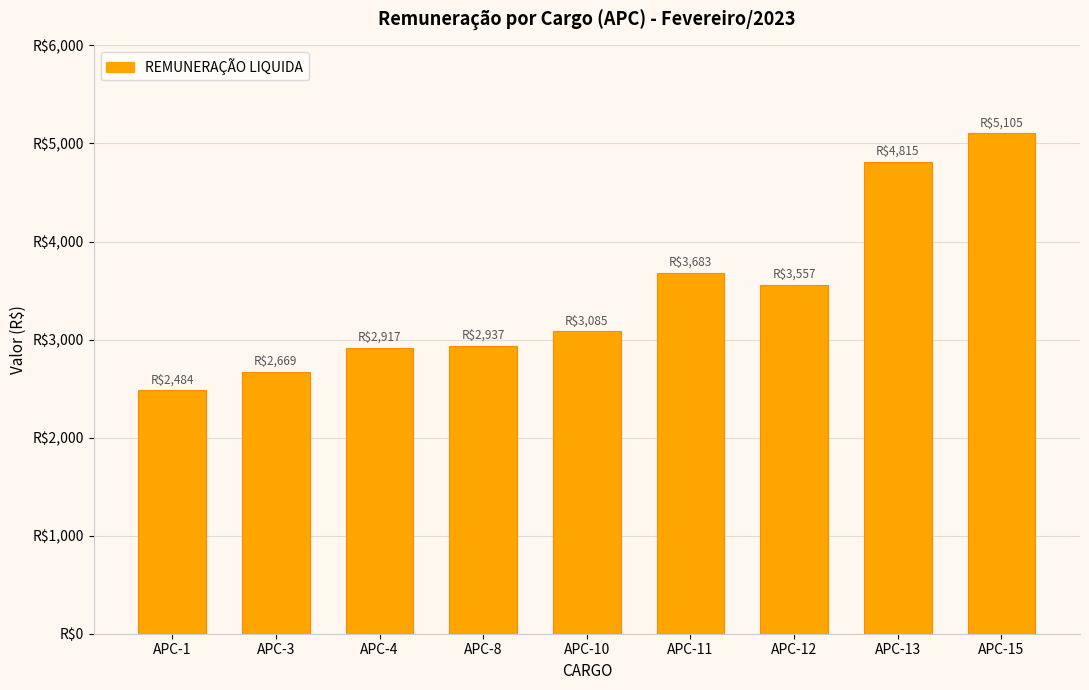

Are the bars horizontal?

No